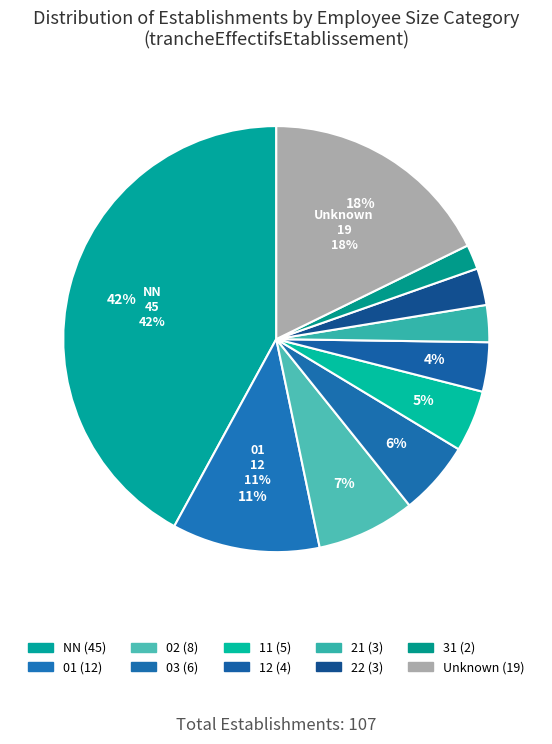

Count the number of slices in the pie.

10